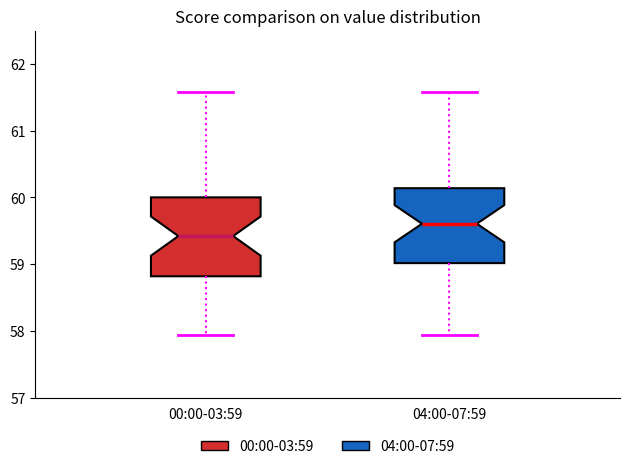

Where is the upper edge of the box for 00:00-03:59 on the y-axis? The values are not printed on the chart, so give them approximately, as read against the axis.

60.0